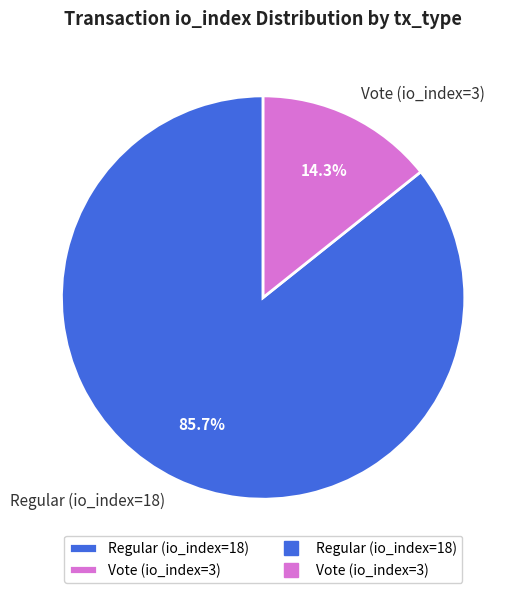

To the nearest percent, what is the combined percentage of Regular (io_index=18) and Vote (io_index=3)?

100%